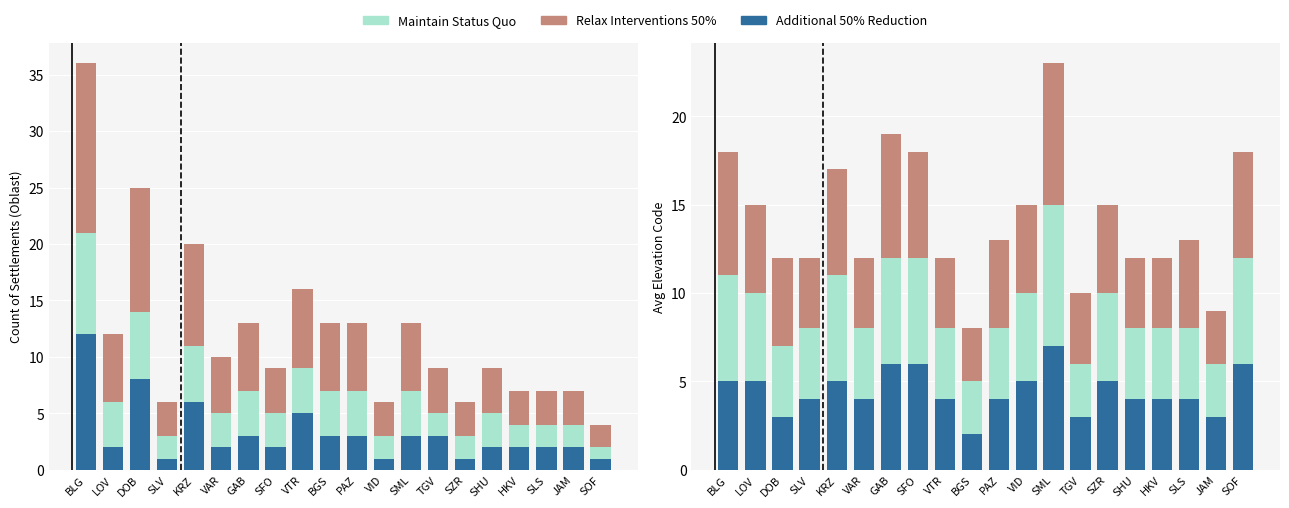

Which category has the highest value in the Additional 50% Reduction series?

SML